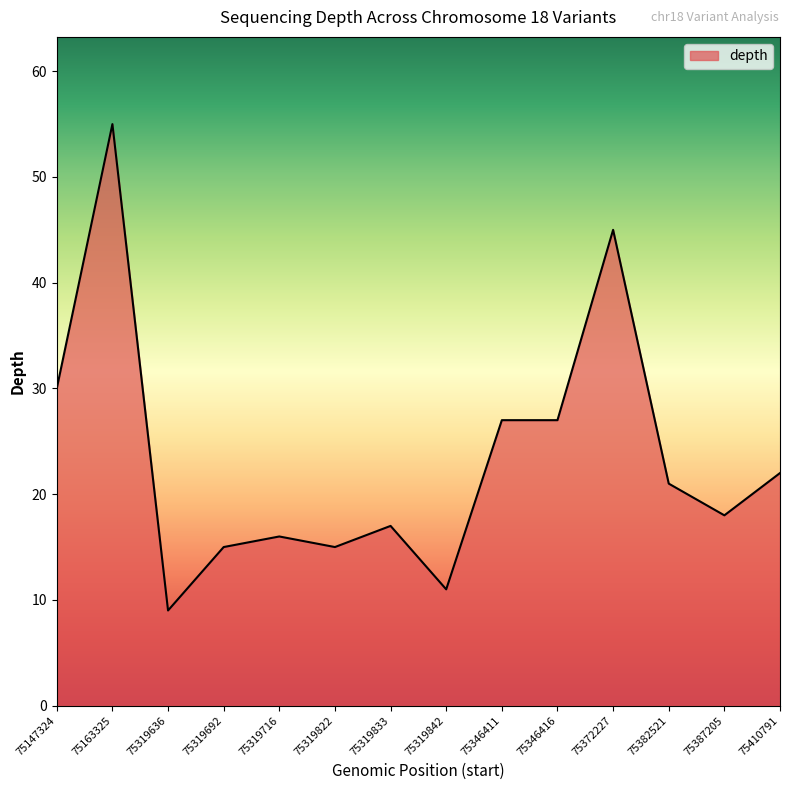

Reading left to right, what are all the values shown in this chart?

75147324=30	75163325=55	75319636=9	75319692=15	75319716=16	75319822=15	75319833=17	75319842=11	75346411=27	75346416=27	75372227=45	75382521=21	75387205=18	75410791=22